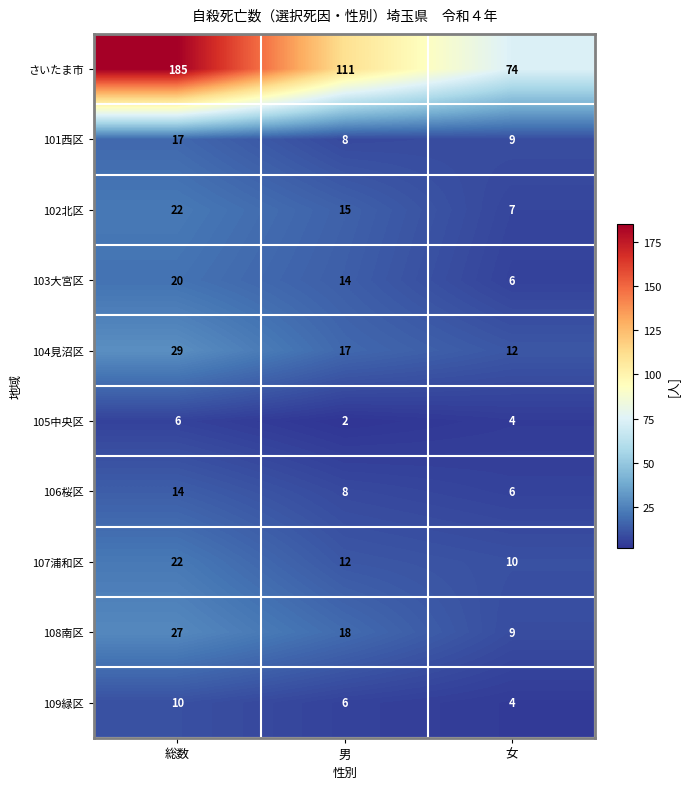

Read the 109緑区 value at 女.

4